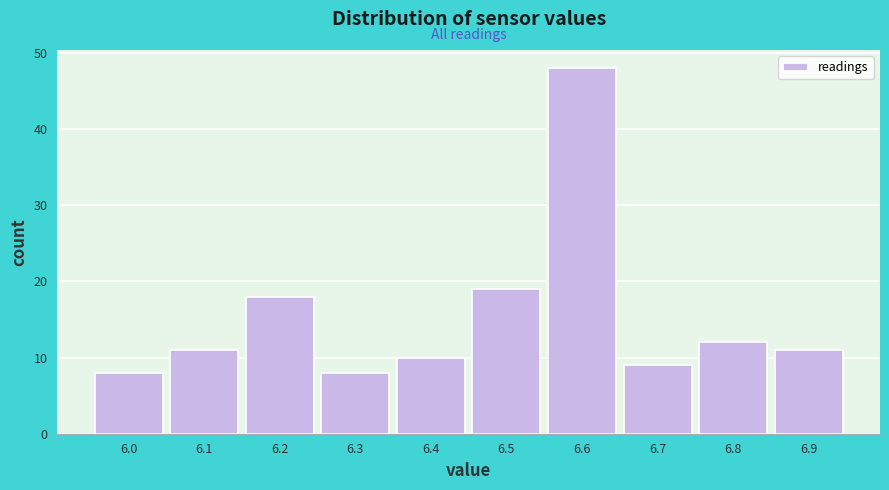

Reading left to right, list every bar in this chart as the range it spans on the x-axis followed by its height. The values are not printed on the chart, so give them approximately, as read against the axis.

5.95 to 6.05: 8
6.05 to 6.15: 11
6.15 to 6.25: 18
6.25 to 6.35: 8
6.35 to 6.45: 10
6.45 to 6.55: 19
6.55 to 6.65: 48
6.65 to 6.75: 9
6.75 to 6.85: 12
6.85 to 6.95: 11